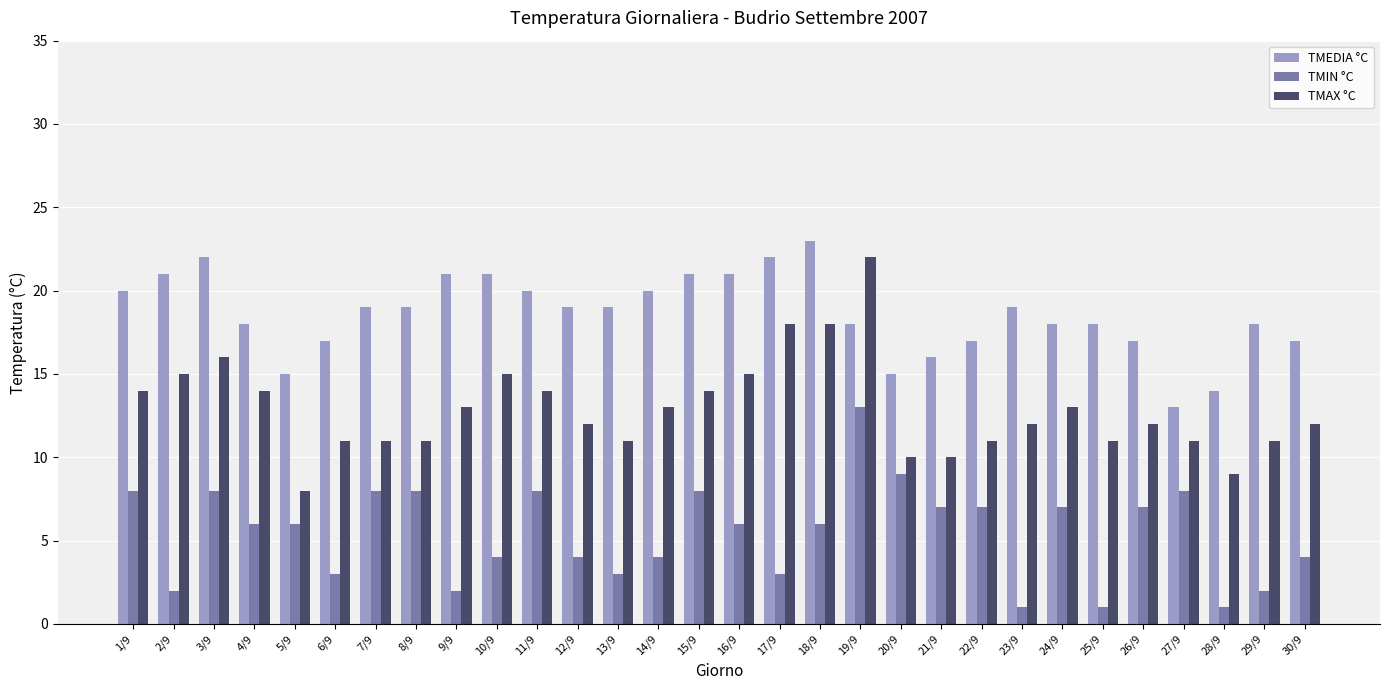

What is the smallest value displayed?

1